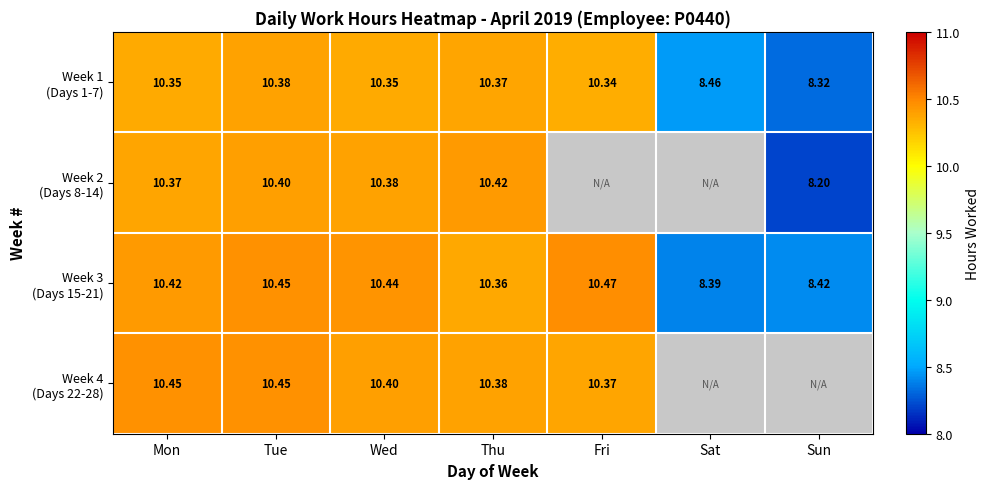

Rank the series by their maximum value, from lowest to highest.

Week 1 (Days 1-7), Week 2 (Days 8-14), Week 4 (Days 22-28), Week 3 (Days 15-21)